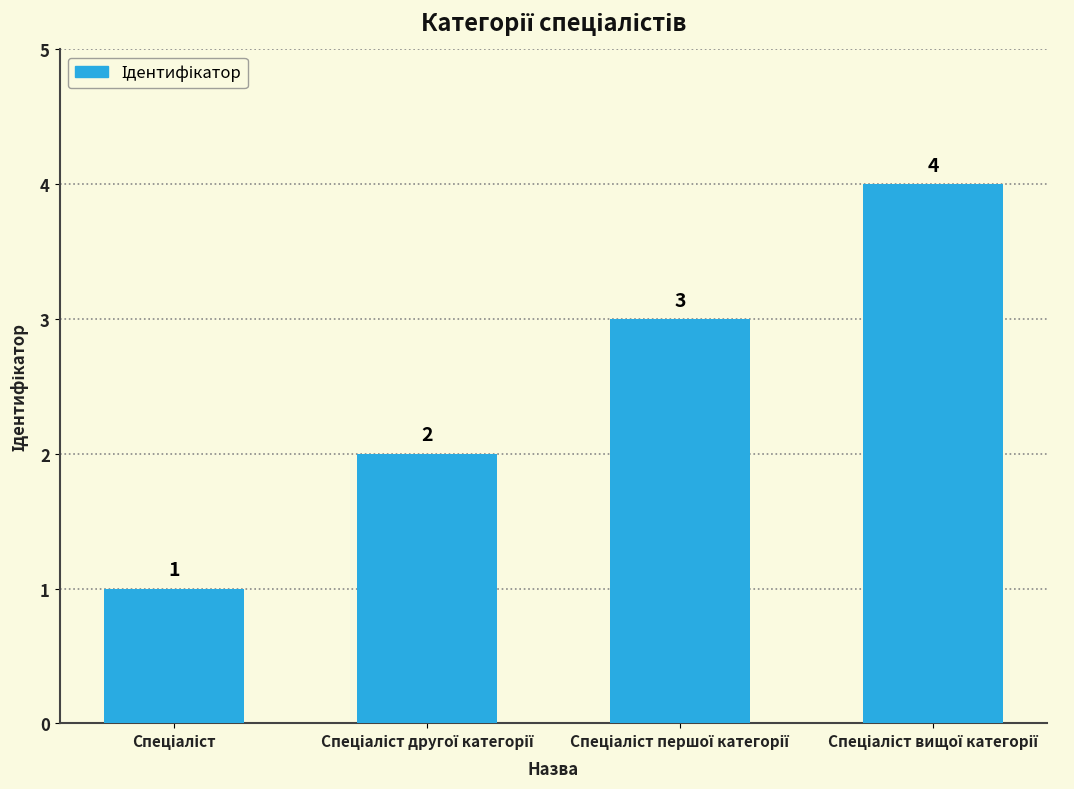

What is the value of the 4th bar from the left?

4